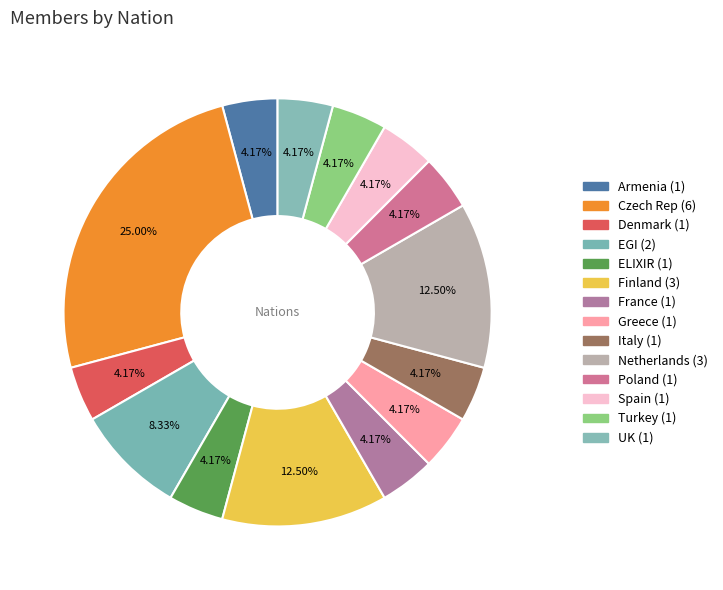

The ELIXIR slice represents 4% of the pie. True or false?

True